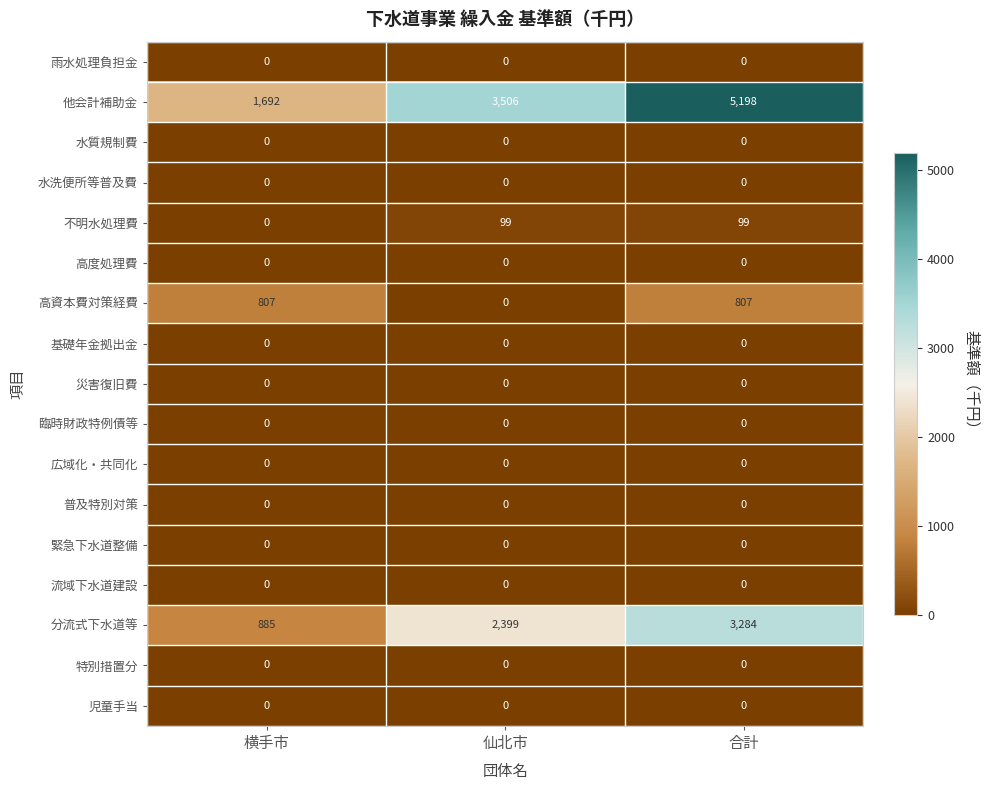

Which series has the widest spread of values?

他会計補助金